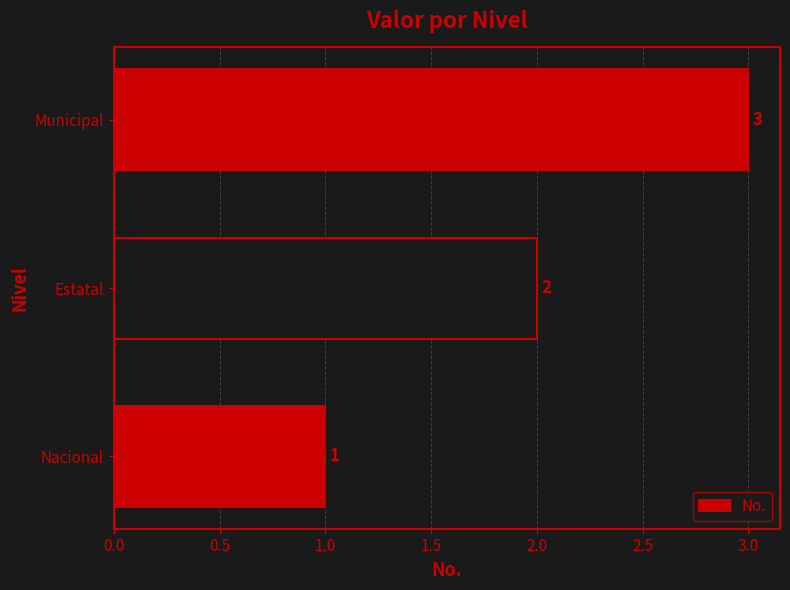

What is the sum of all values?

6